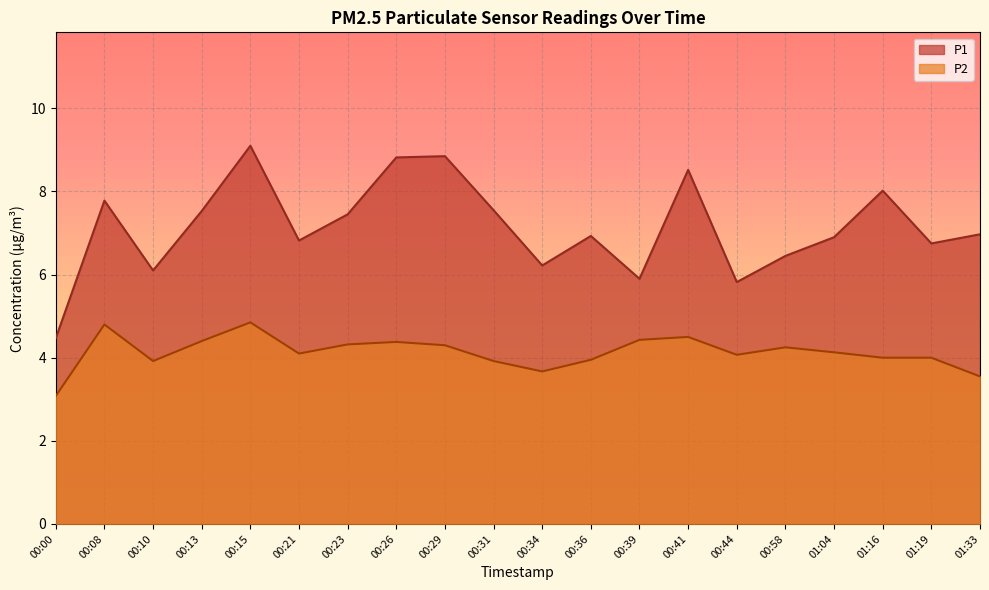

True or false: P1 and P2 cross at least once.

False